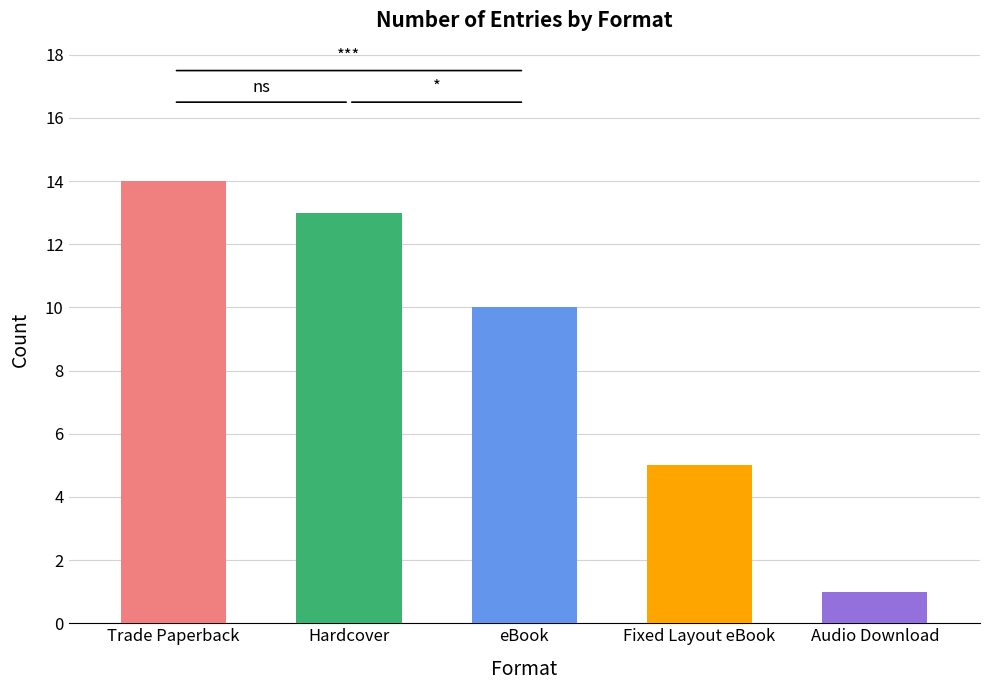

Where is the data nearest to the value 7?

Fixed Layout eBook